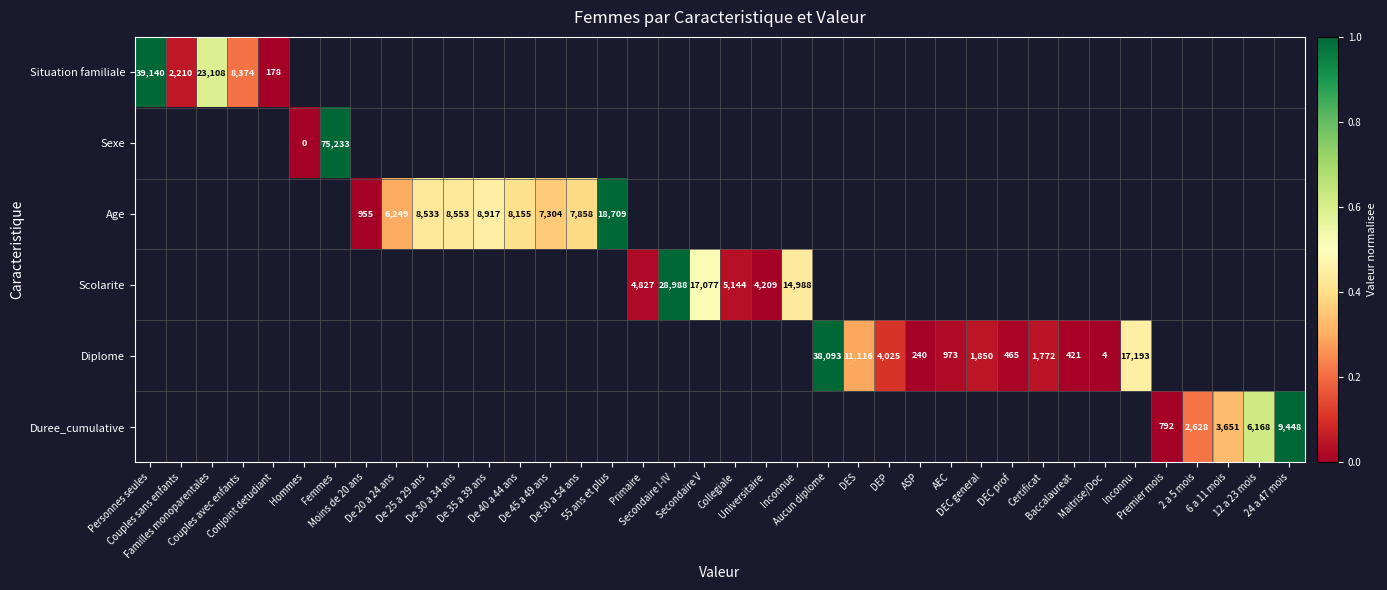

Count the number of categories in the chart.

38